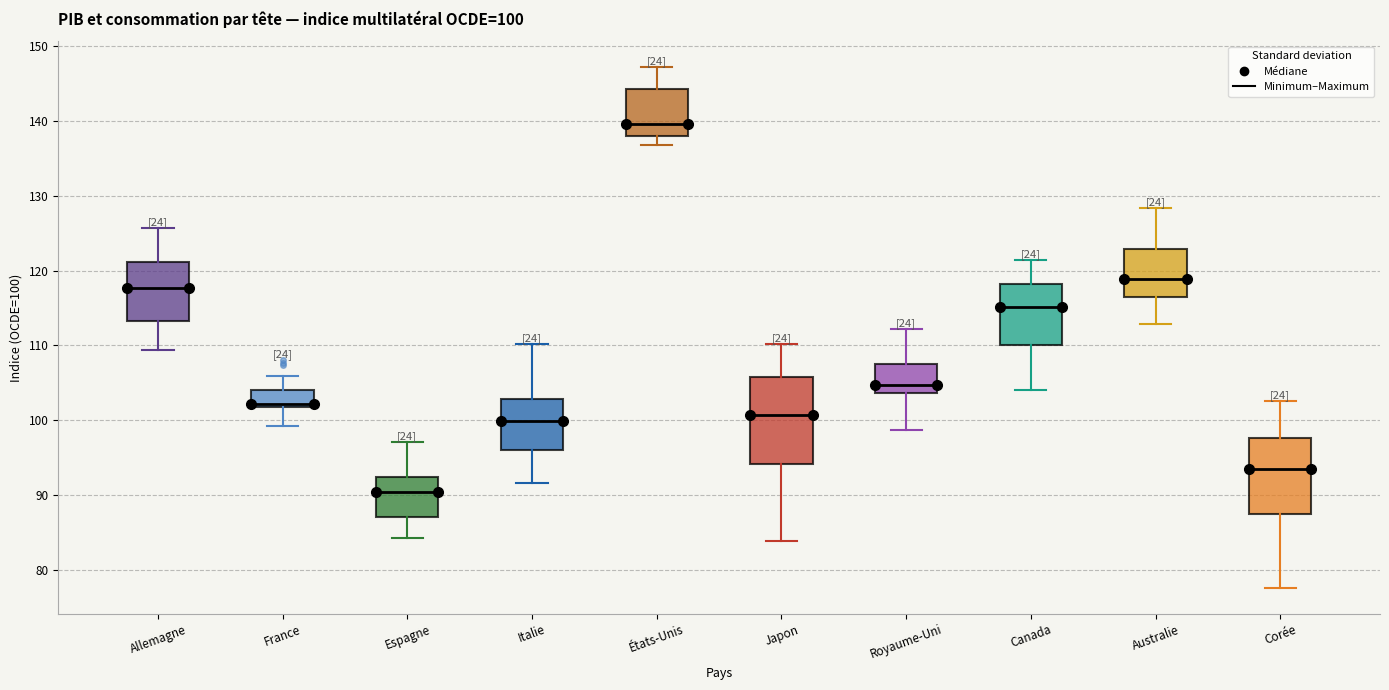

Comparing the boxes themselves (not the whiskers), which one is the tallest?

Japon